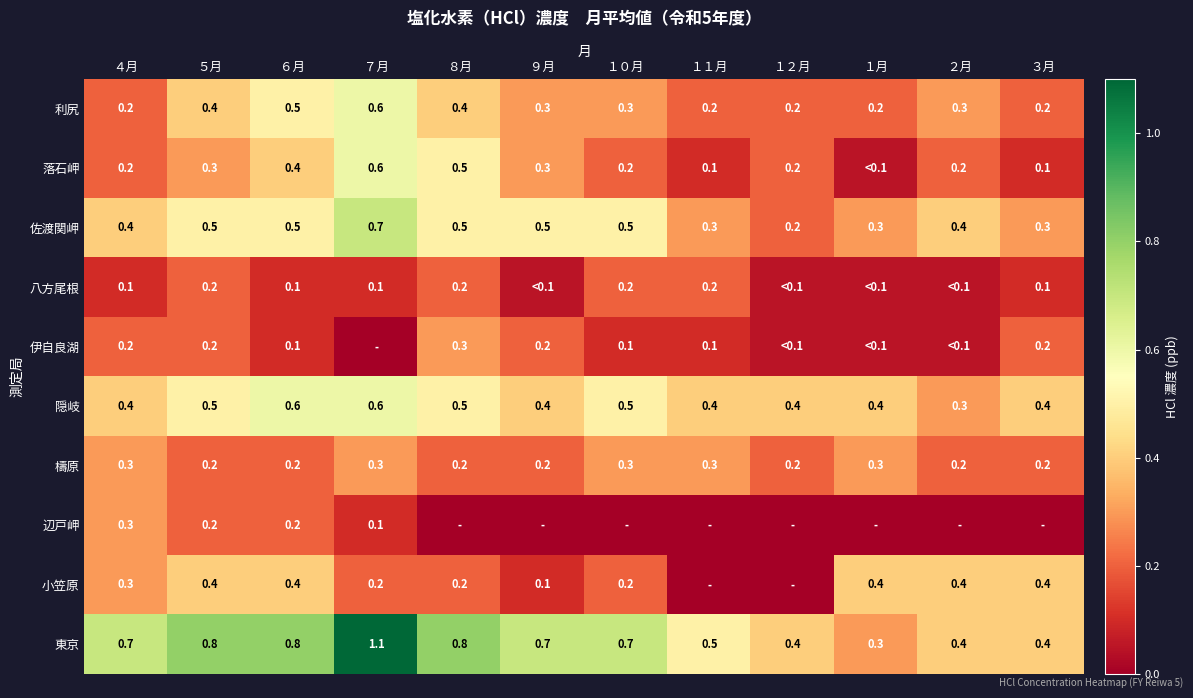

What is the sum of the 小笠原 values at ６月 and １０月?

0.6